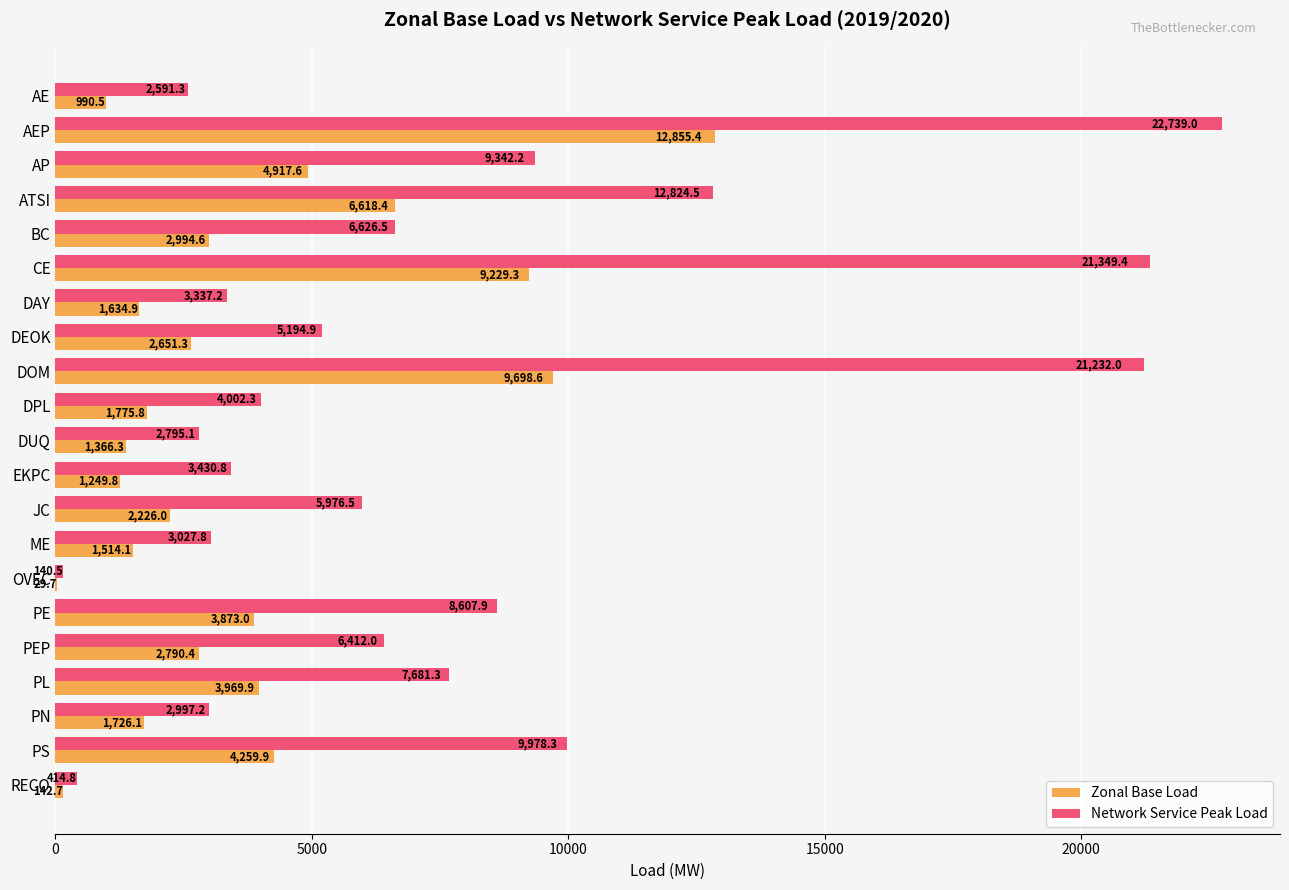

At which category is the sum across all series the highest?

AEP